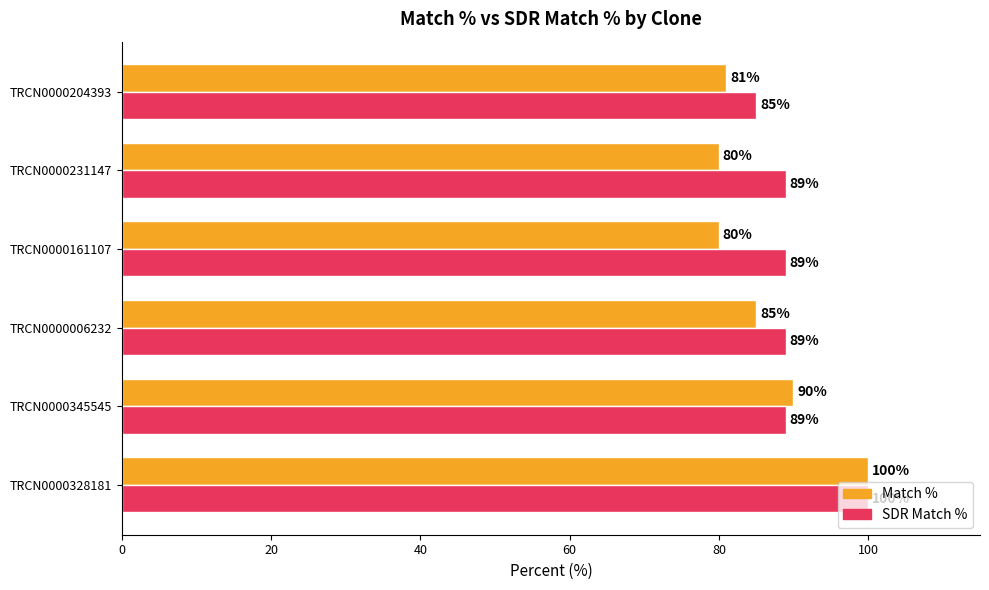

Which series has the widest spread of values?

Match %